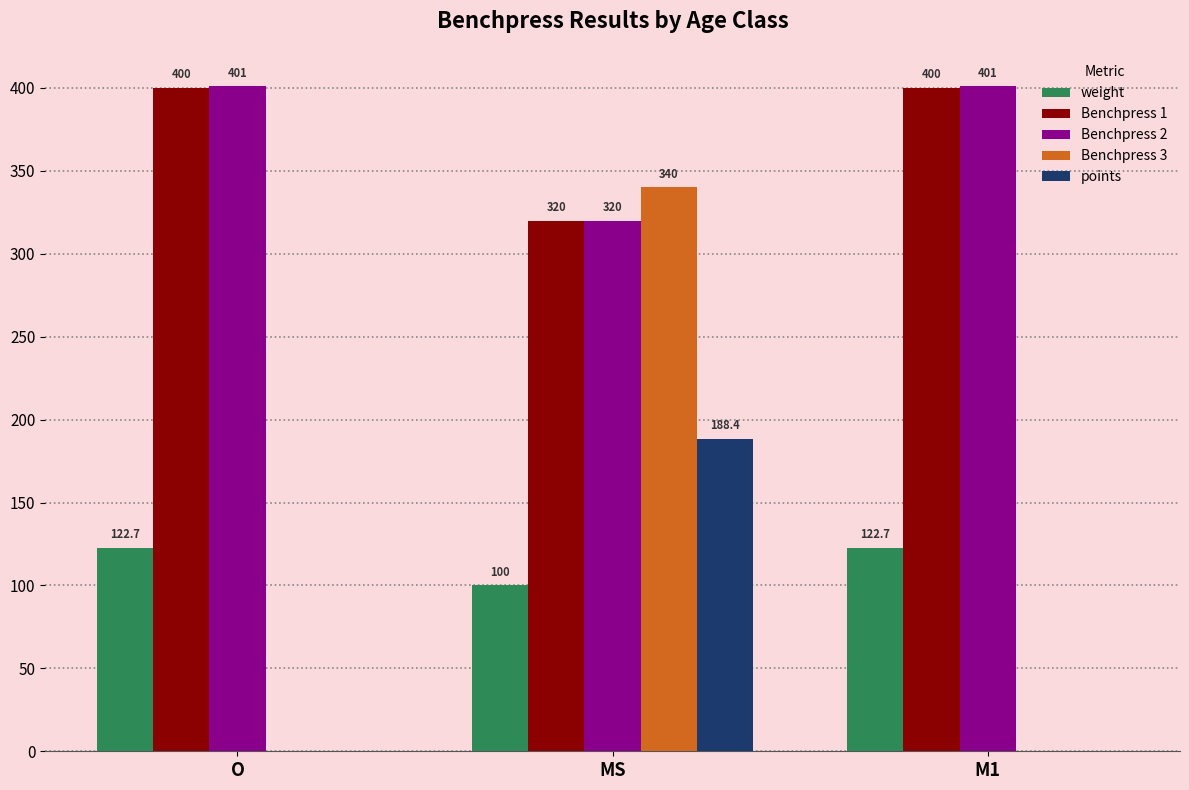

Count the Benchpress 3 values in the range 0 to 340.

3